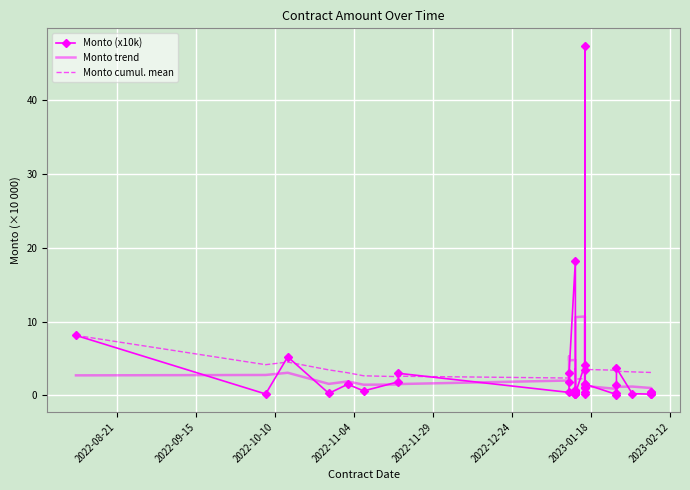

Which series has the widest spread of values?

Monto (x10k)